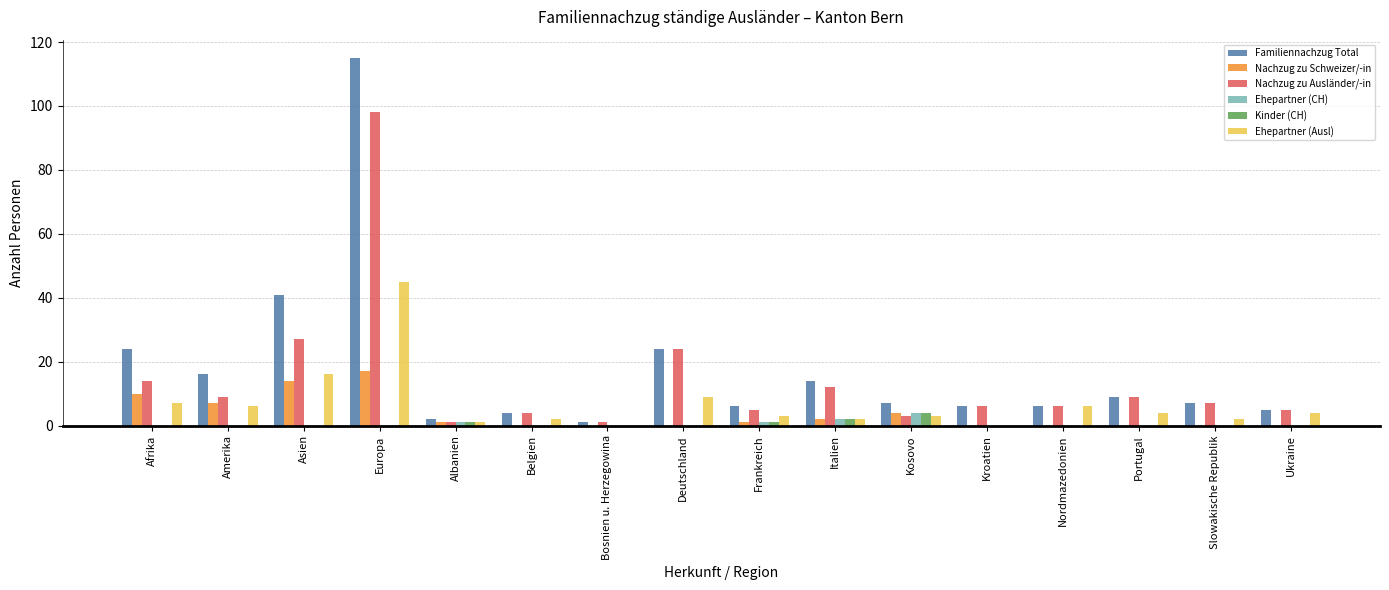

Which series has the largest total across all categories?

Familiennachzug Total